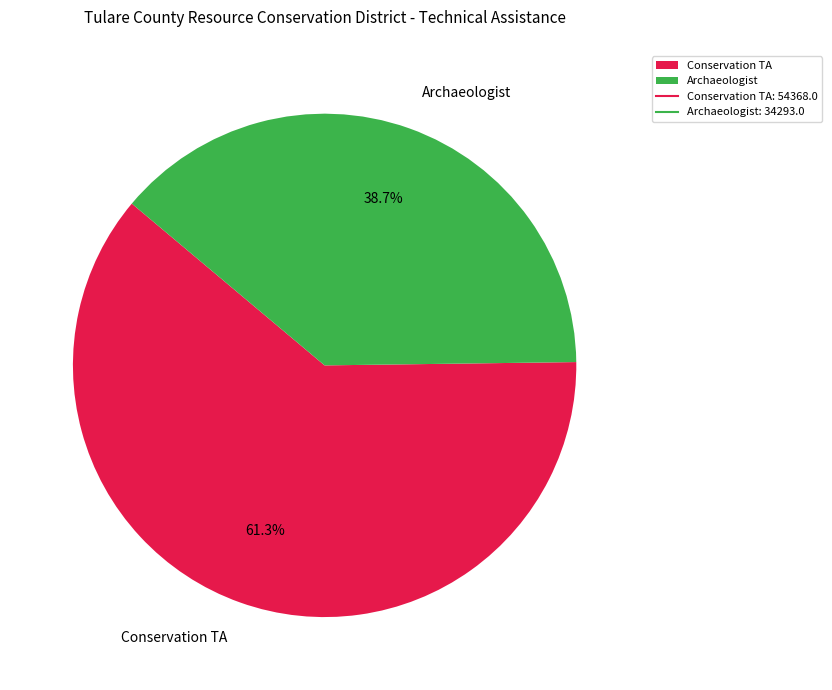

Count the number of slices in the pie.

2